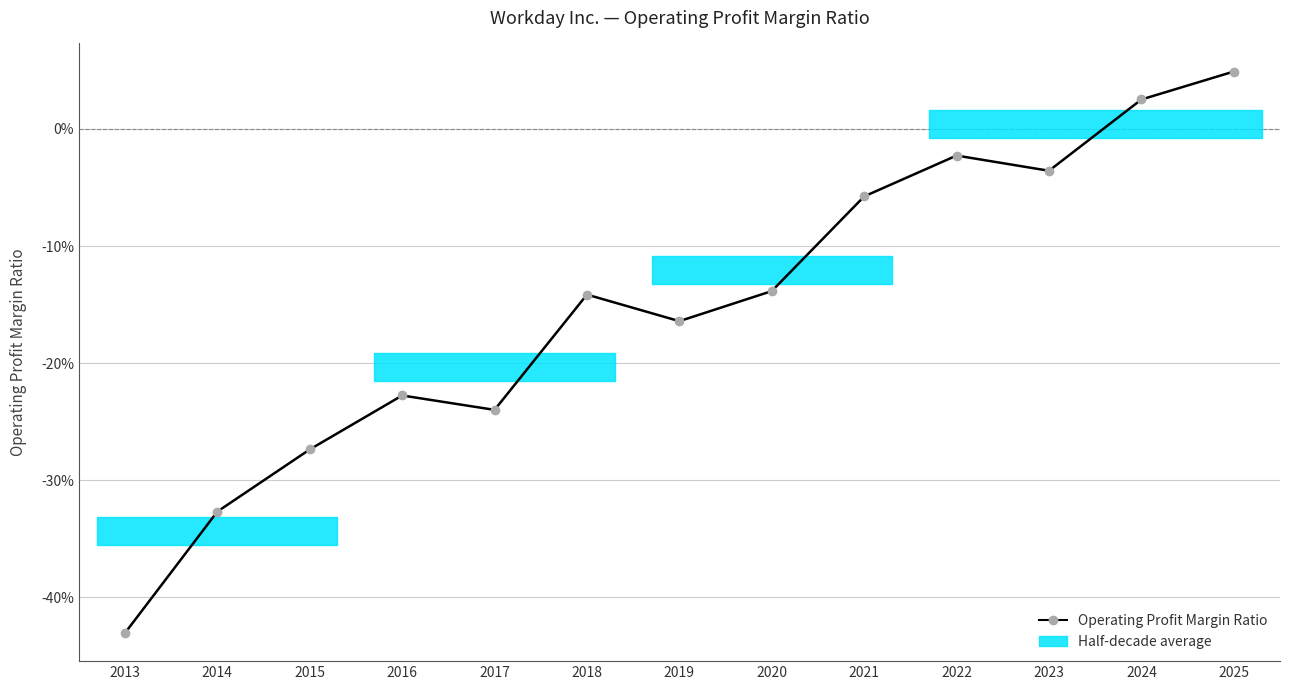

At which category does the data reach its first local peak?

2016